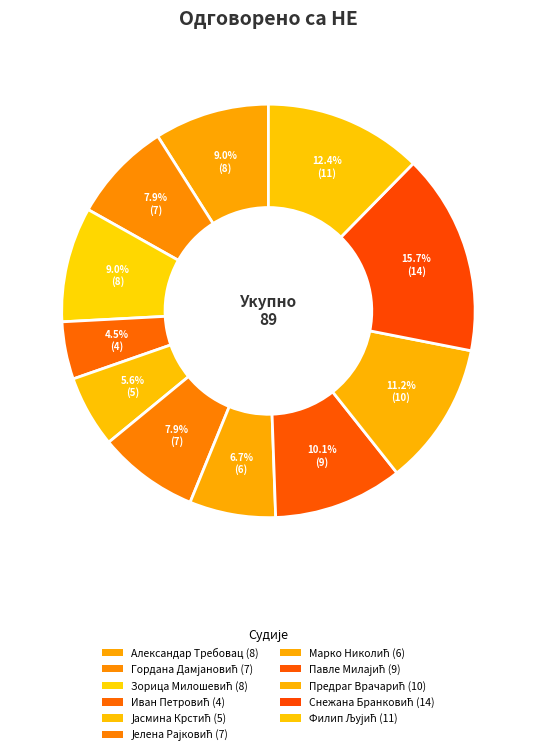

Does Филип Љујић account for over 50% of the chart?

No